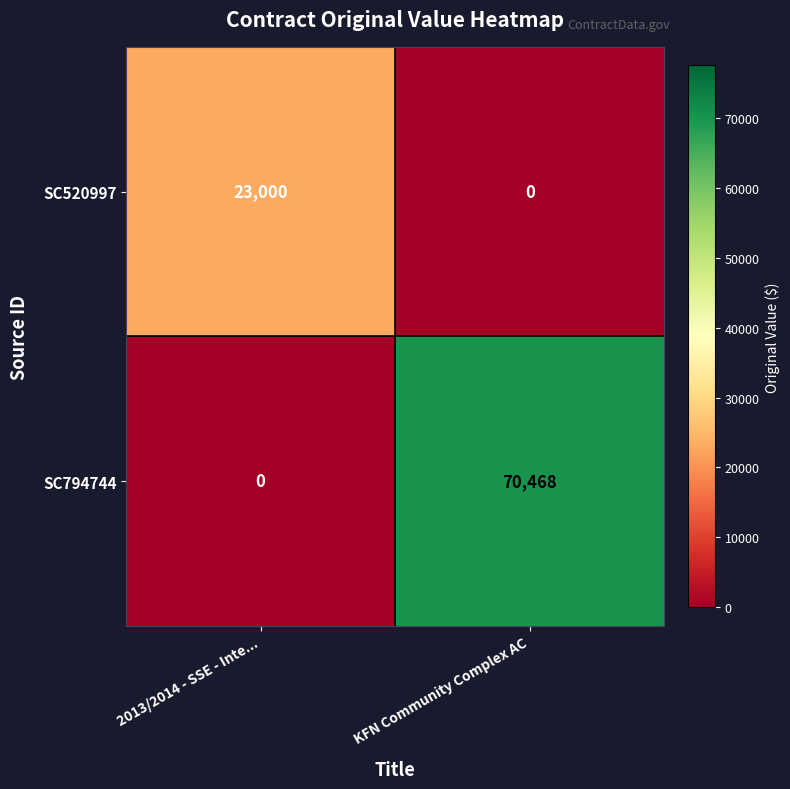

The value of SC794744 at 2013/2014 - SSE - Inte... is 0. True or false?

True